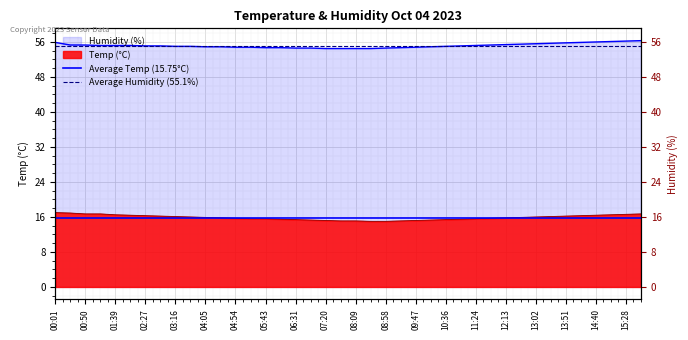

The Average Humidity (55.1%) series shows 55.1 at 00:50. True or false?

True